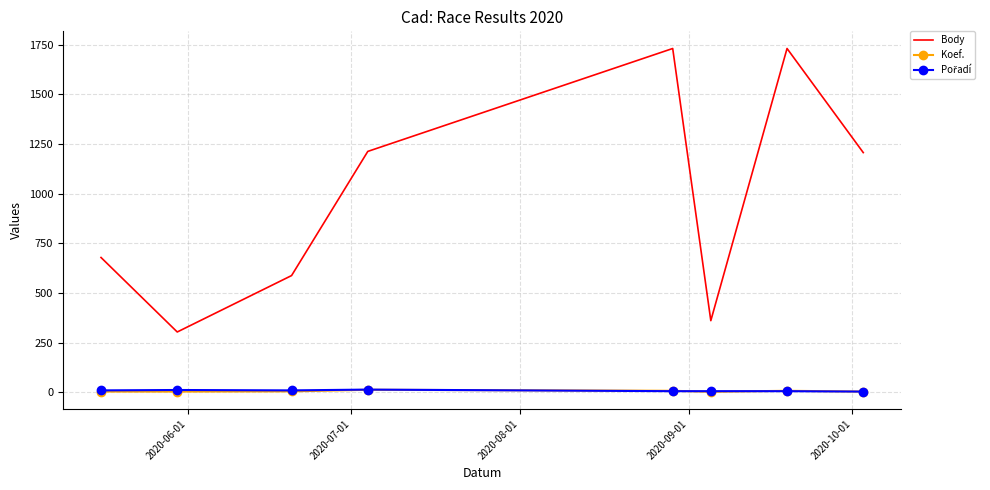

Which series has the largest range (max minus min)?

Body